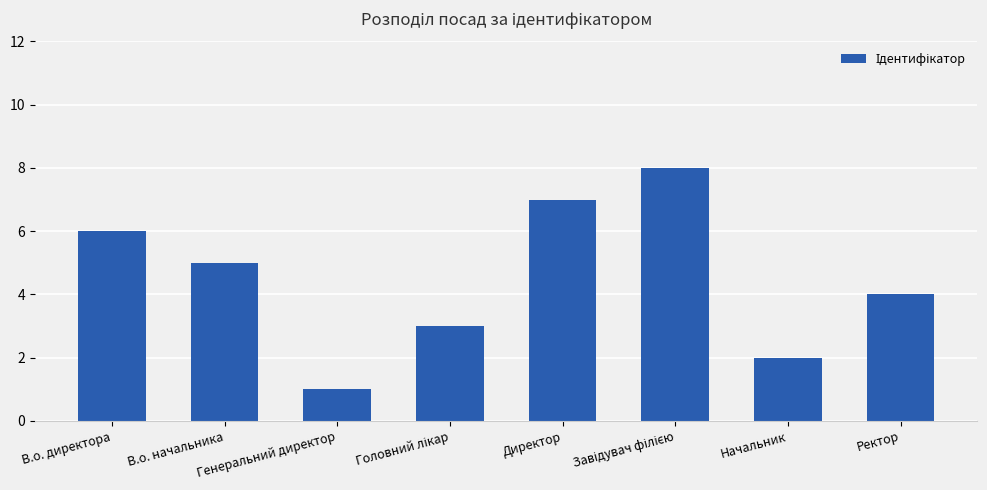

What is the greatest value displayed?

8